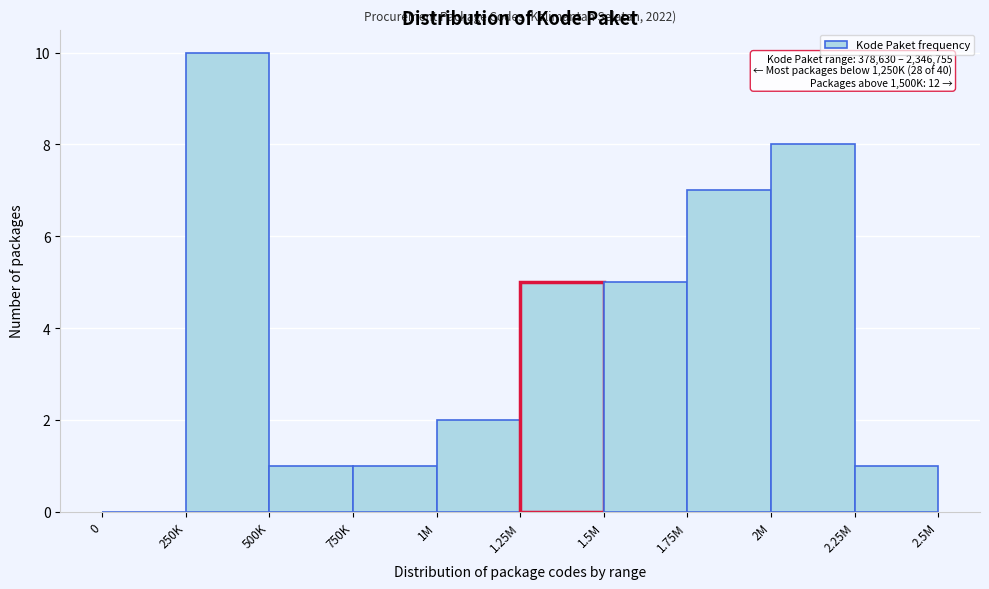

Reading left to right, list all the values displayed in this chart.

0=0	250K=10	500K=1	750K=1	1M=2	1.25M=5	1.5M=5	1.75M=7	2M=8	2.25M=1